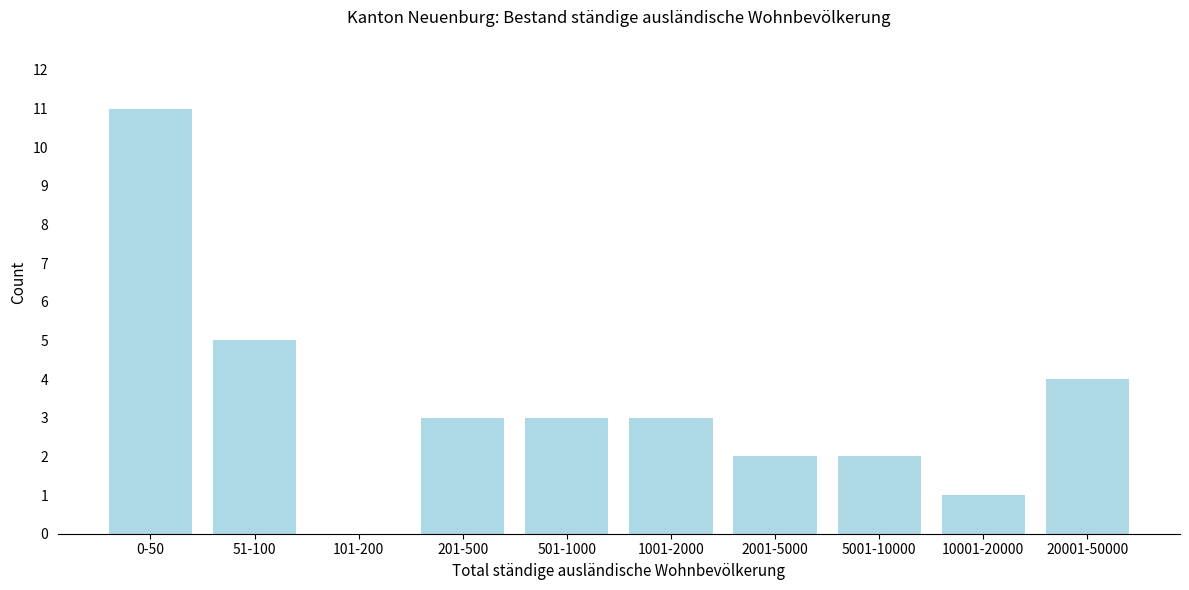

Reading left to right, what are all the values shown in this chart?

0-50=11	51-100=5	101-200=0	201-500=3	501-1000=3	1001-2000=3	2001-5000=2	5001-10000=2	10001-20000=1	20001-50000=4